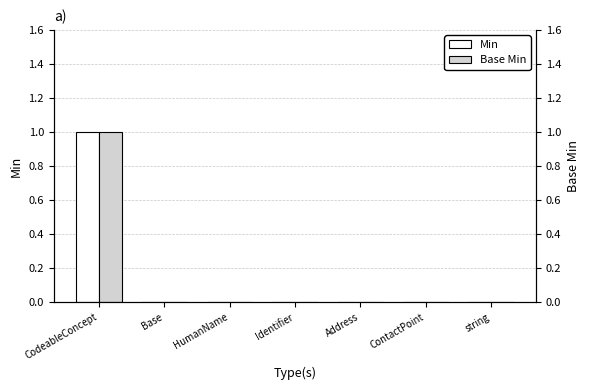

The Min series shows -1 at Base. True or false?

False